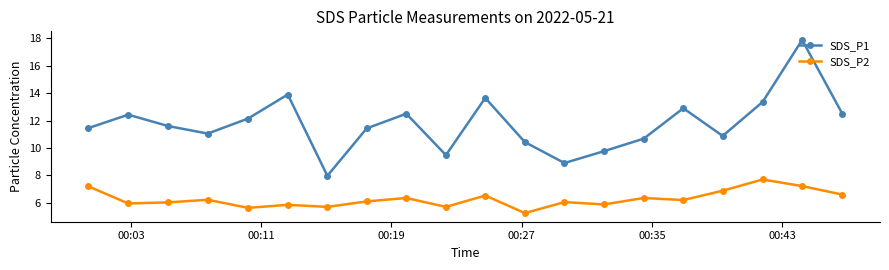

Which series has the largest range (max minus min)?

SDS_P1